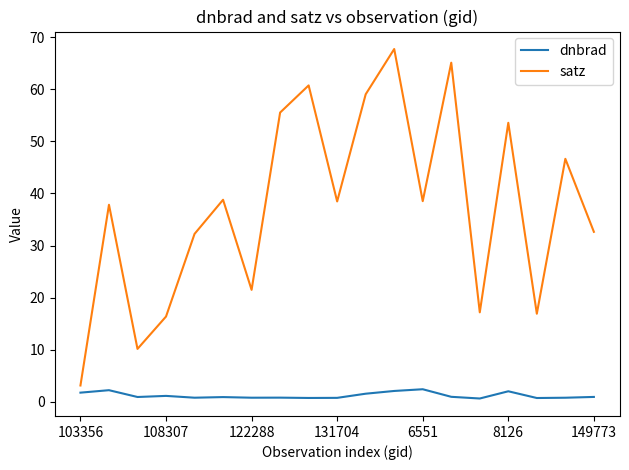

What is the greatest value displayed?

67.8